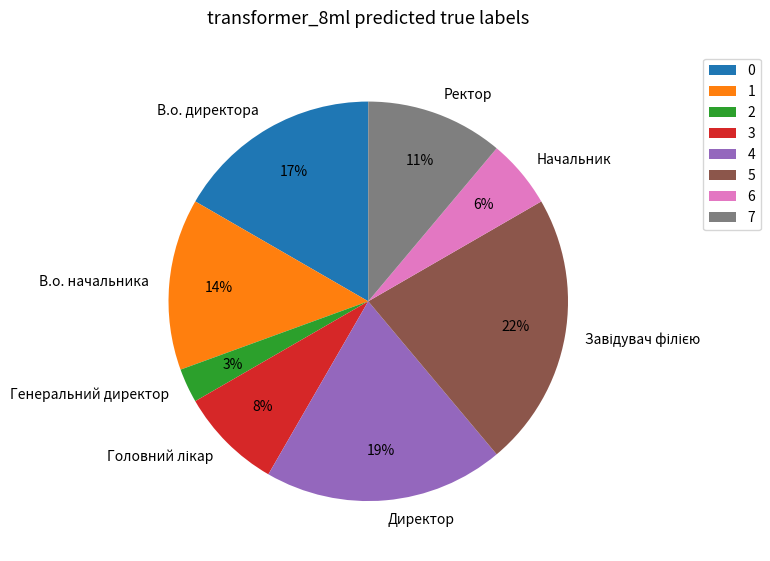

To the nearest percent, what is the difference between the В.о. начальника and В.о. директора slice percentages?

3%